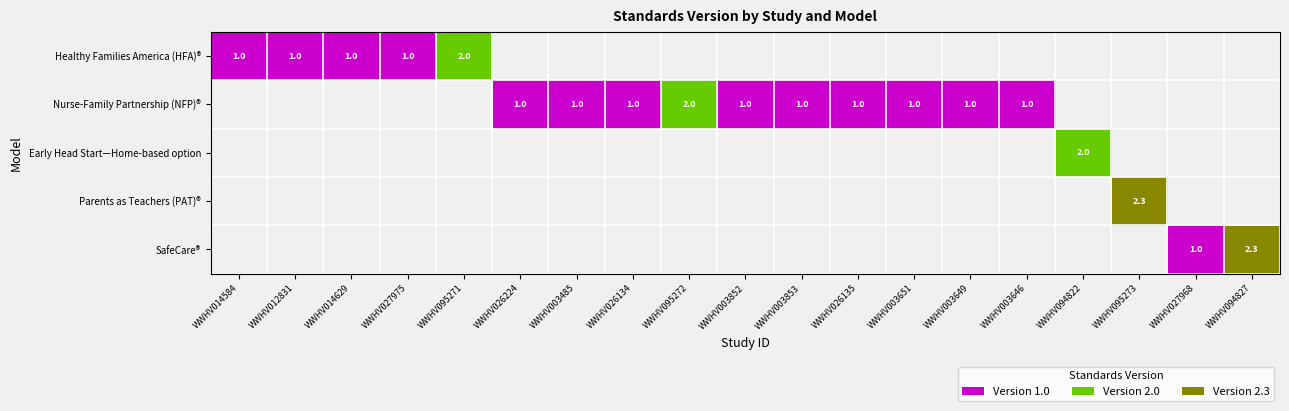

Which category has the highest value across all series?

WWHV095273